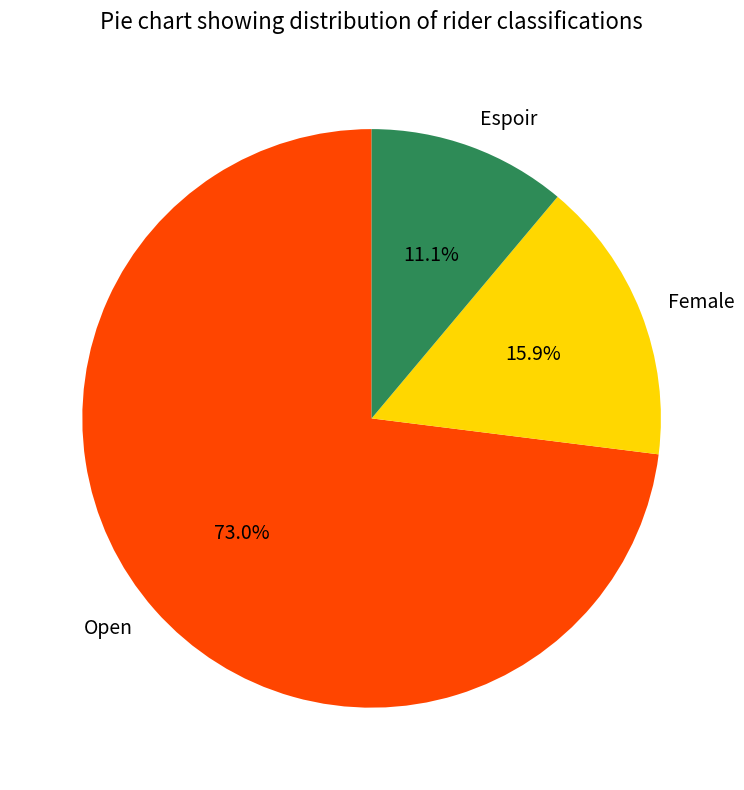

To the nearest percent, what is the average slice percentage?

33%